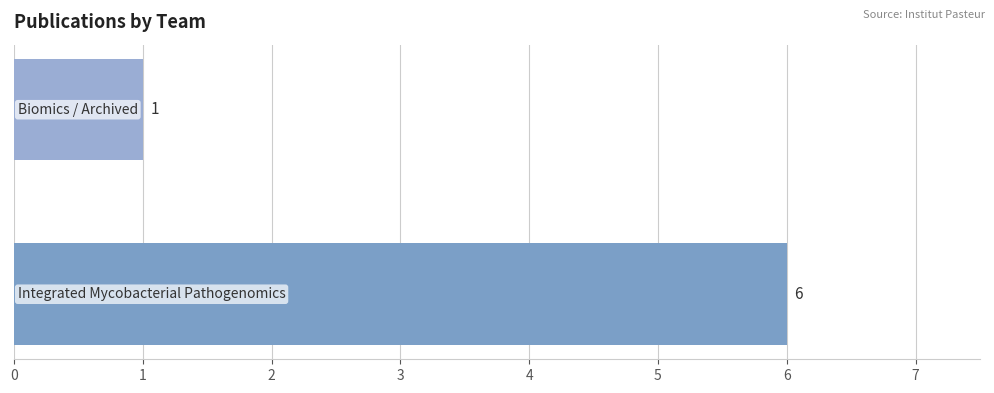

What is the maximum value shown in the chart?

6